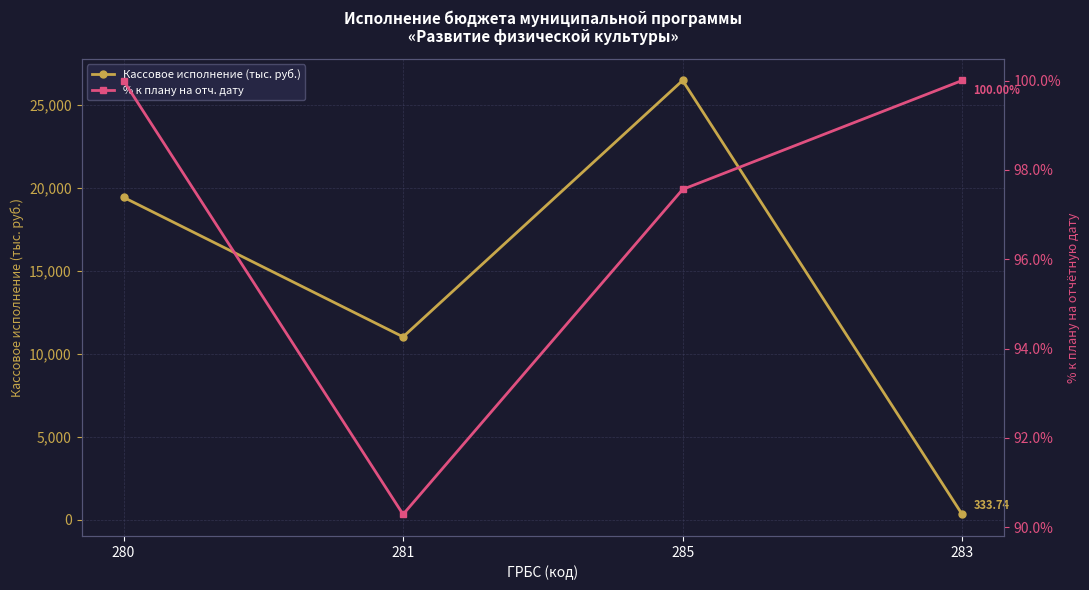

Reading left to right, transcribe all the data shown in this chart.

Кассовое исполнение (тыс. руб.): 280=19438.3	281=11030.0	285=26478.5	283=333.7
% к плану на отч. дату: 280=100.0	281=90.3	285=97.6	283=100.0